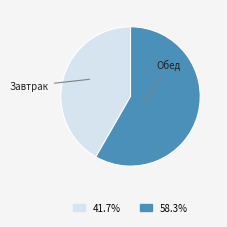

Which slice is the largest?

Обед